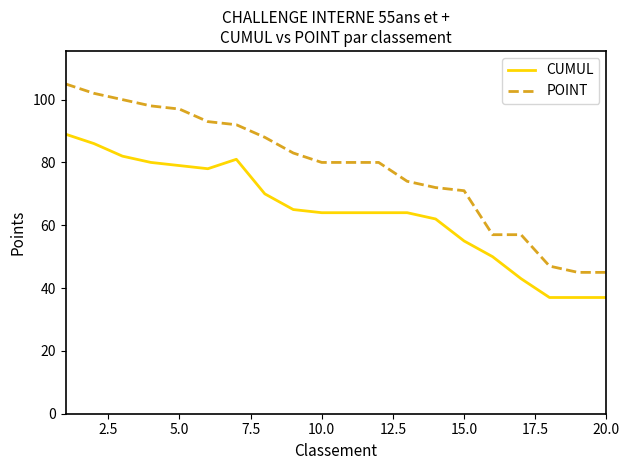

How many lines are shown in the chart?

2